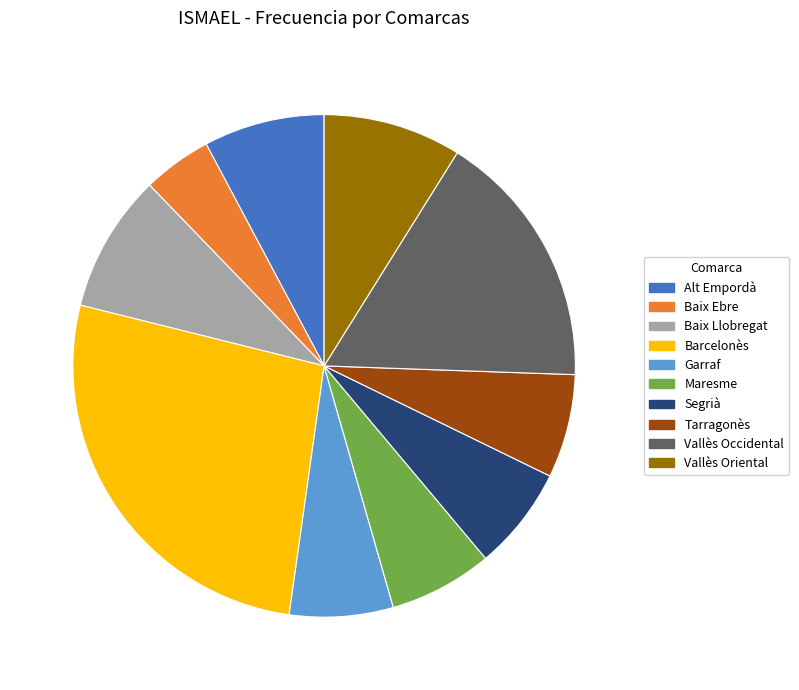

True or false: Maresme accounts for 1% of the total.

False